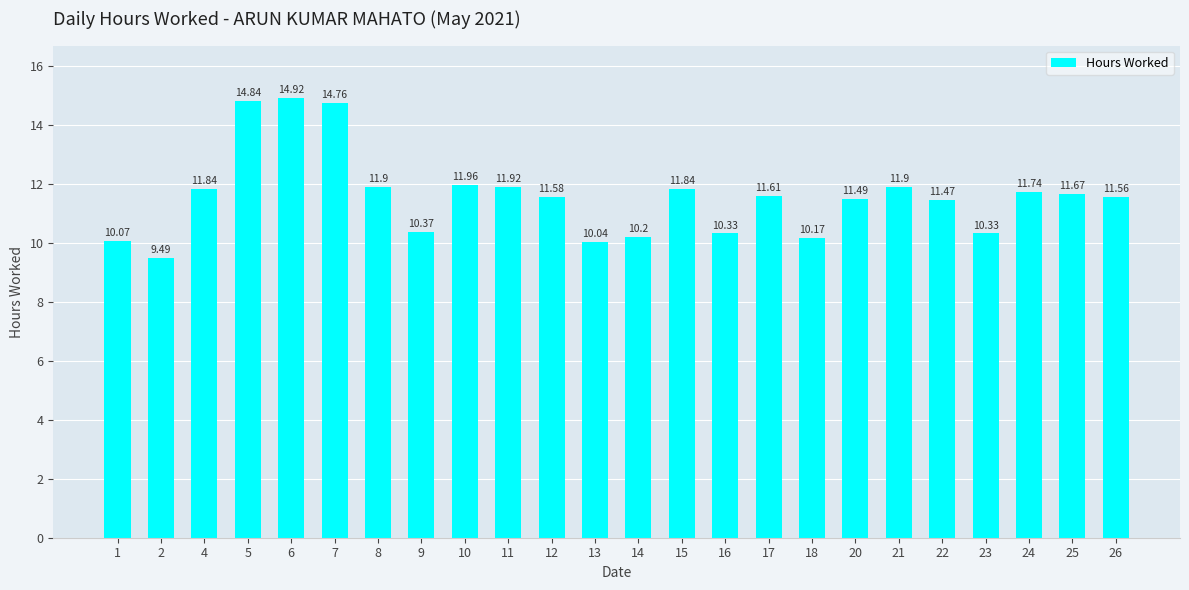

What is the difference between the maximum and minimum values?

5.4